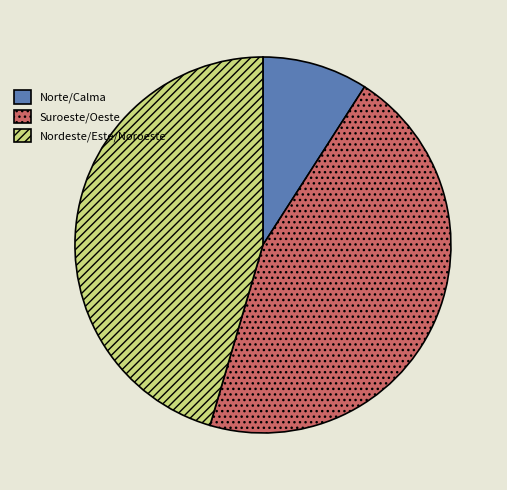

Count the number of slices in the pie.

3